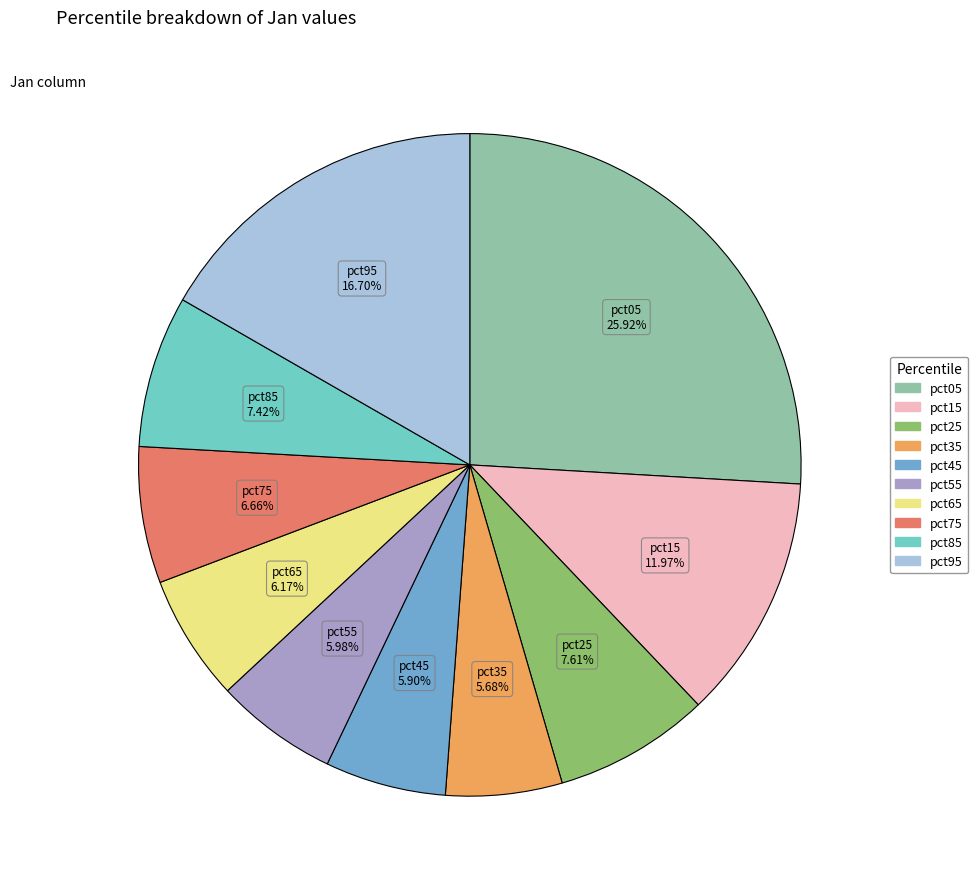

Is pct95 the majority of the pie?

No